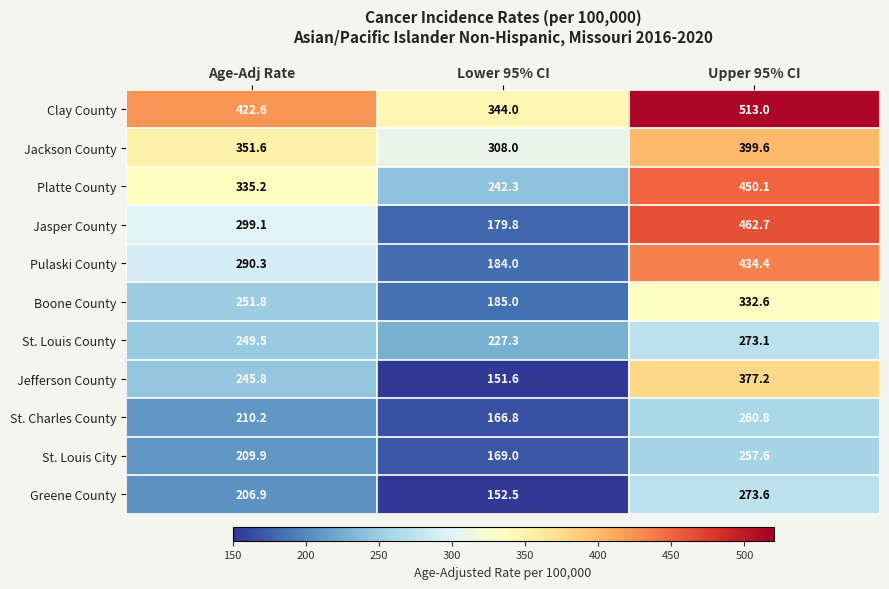

How many data points does each series have?

3